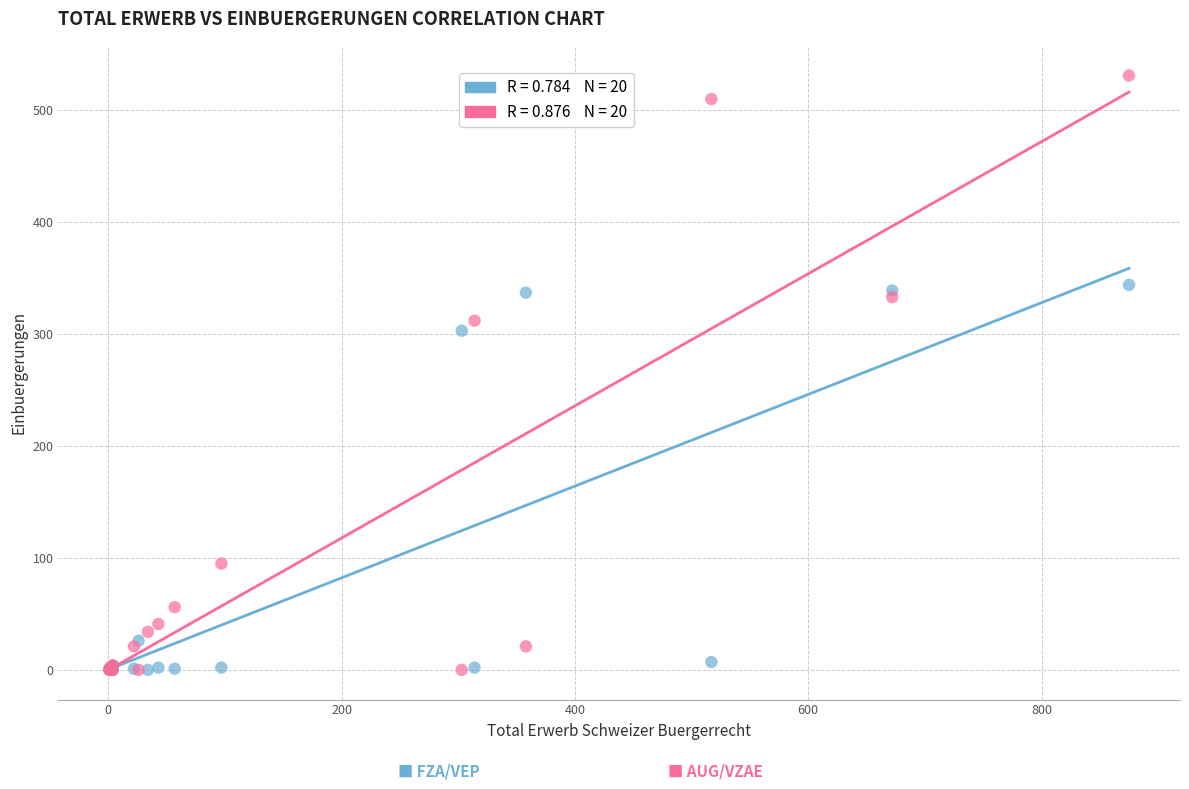

Across all series, what Y value is closest to 265?

303